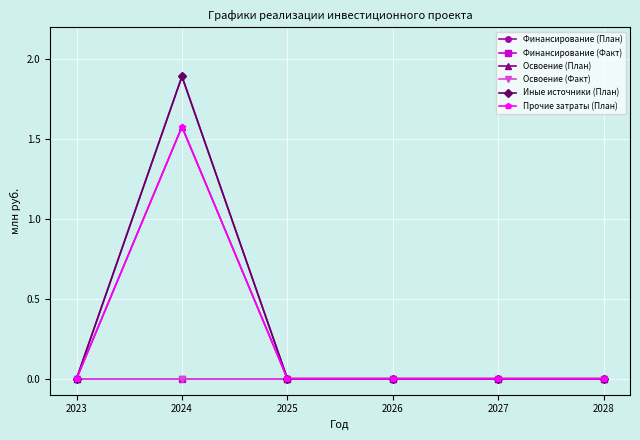

True or false: Освоение (Факт) has more than 0 points higher than both neighbors.

False